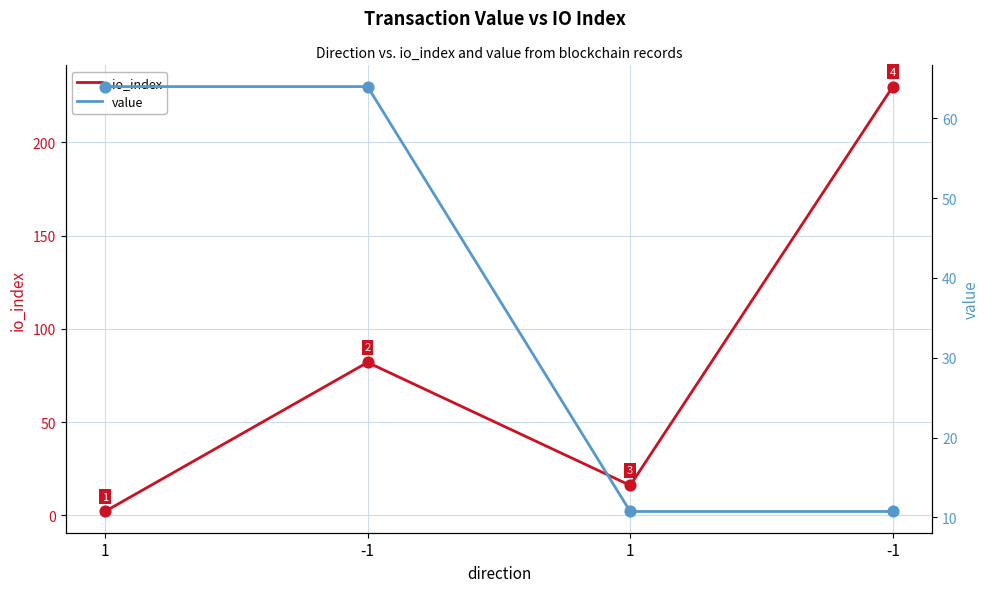

Which series has the largest Y range (max minus min)?

io_index